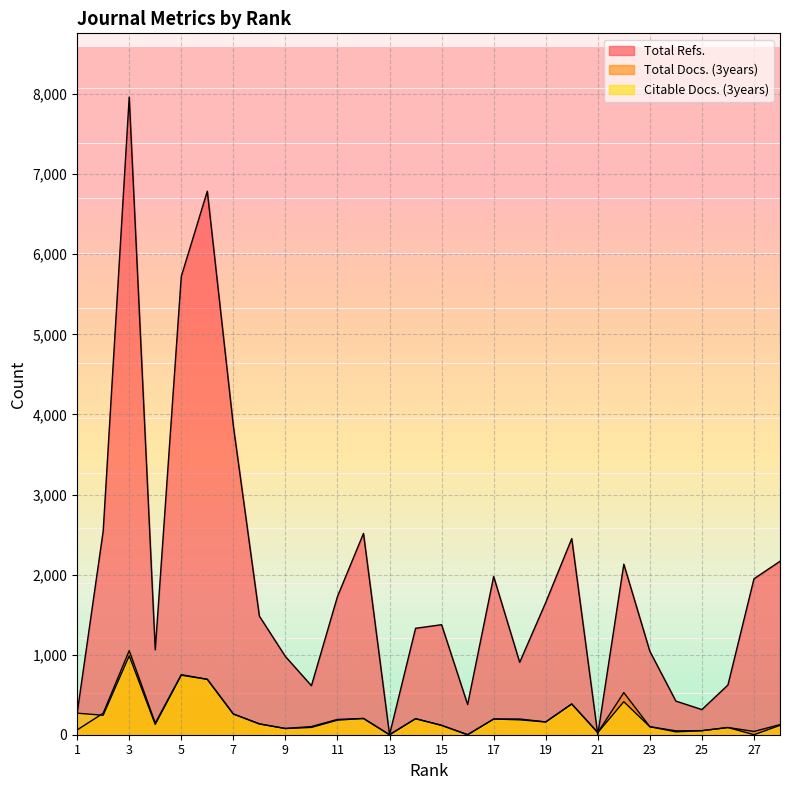

What is the difference between the highest and lowest values at 26?

531